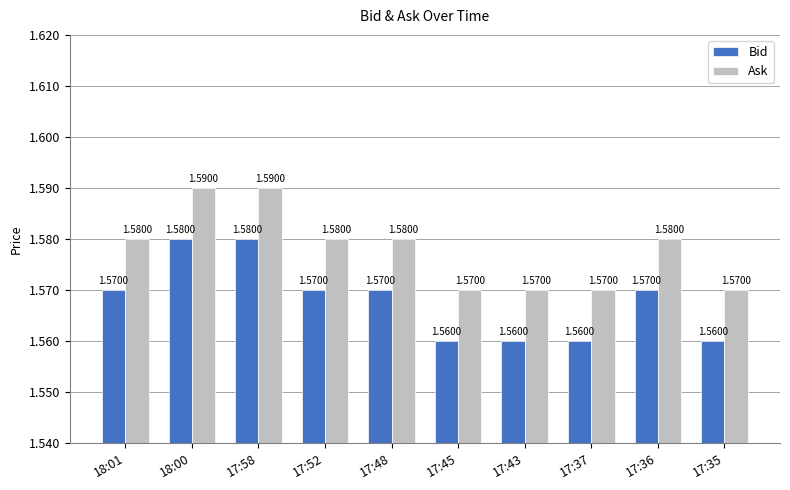

What is the total value across all series at 17:43?

3.1